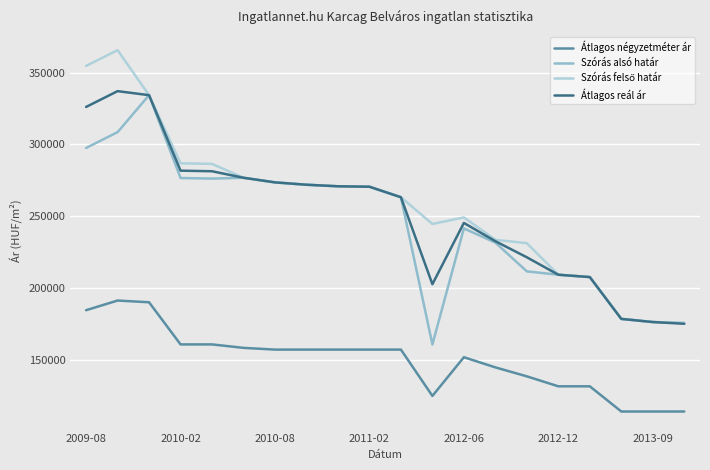

What is the smallest value displayed?

114035